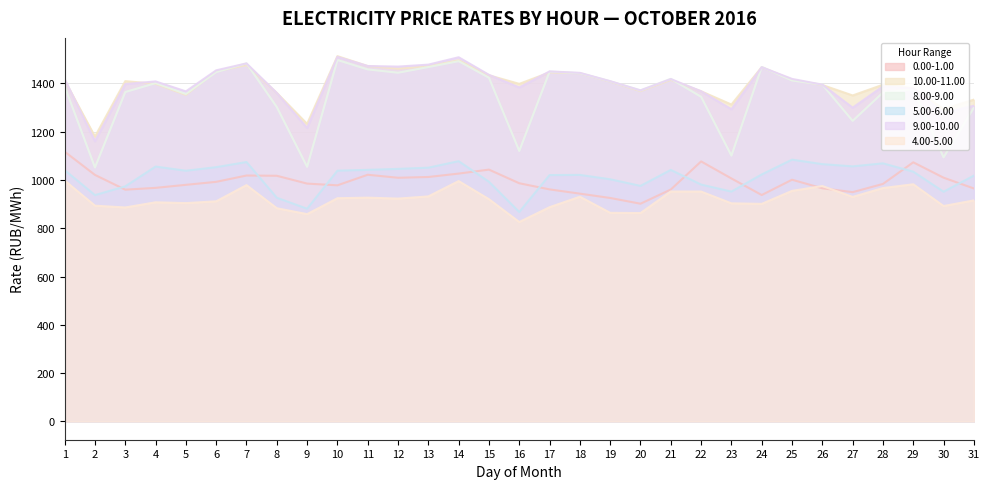

Reading left to right, extract all data points from this chart.

0.00-1.00: 1116.9	1020.6	959.5	967.0	979.5	991.9	1018.0	1017.0	984.7	977.5	1021.2	1008.8	1012.0	1026.1	1042.5	986.1	960.6	943.0	925.2	901.4	960.1	1076.4	1005.9	937.3	1000.6	965.2	949.2	983.2	1072.7	1009.1	964.5
10.00-11.00: 1412.0	1179.2	1408.8	1397.6	1352.0	1449.7	1475.1	1359.9	1231.9	1512.2	1471.2	1460.4	1470.3	1495.2	1433.0	1397.5	1444.8	1441.6	1406.9	1367.5	1413.8	1366.9	1311.9	1466.6	1414.4	1392.8	1349.5	1393.9	1379.1	1293.1	1332.2
8.00-9.00: 1387.3	1051.5	1363.7	1400.6	1355.7	1446.3	1482.4	1301.6	1054.1	1496.3	1457.3	1443.6	1467.1	1491.5	1422.9	1119.8	1448.3	1441.8	1408.3	1370.5	1418.3	1343.9	1100.5	1467.4	1411.5	1394.3	1244.4	1361.6	1375.4	1093.3	1299.3
5.00-6.00: 1040.4	936.9	973.2	1055.1	1037.8	1052.6	1073.8	925.9	880.6	1038.1	1041.5	1045.5	1050.5	1077.4	992.1	867.0	1019.9	1020.6	1002.5	975.2	1041.2	980.5	951.5	1022.4	1083.7	1065.1	1056.0	1068.4	1033.9	950.9	1017.6
9.00-10.00: 1417.1	1160.3	1396.7	1407.6	1366.5	1453.6	1482.2	1359.8	1215.1	1509.3	1471.4	1468.9	1477.1	1507.7	1434.9	1382.6	1449.1	1443.1	1408.7	1370.6	1417.5	1366.9	1292.4	1466.5	1418.1	1394.2	1299.0	1387.3	1378.4	1278.0	1306.8
4.00-5.00: 997.3	893.2	885.8	907.2	903.8	911.3	978.3	882.7	858.2	924.1	926.5	922.5	931.6	995.1	920.0	825.6	887.0	930.4	863.6	862.7	952.0	951.7	903.0	900.7	954.5	974.6	929.6	966.2	981.8	891.8	915.1